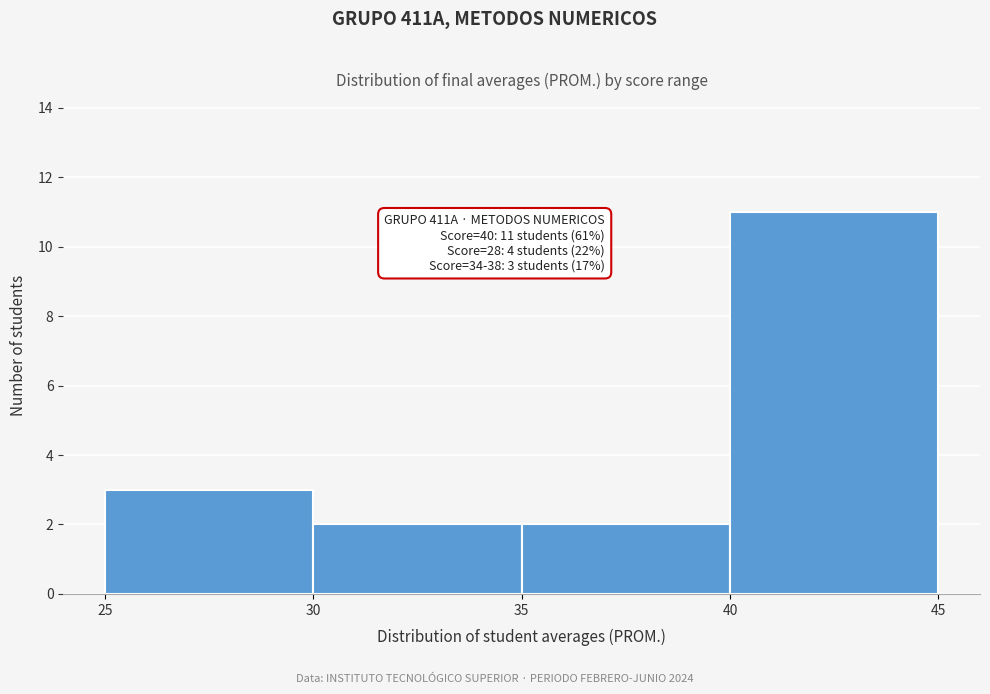

Over which range of the x-axis is the bar tallest?

40 to 45